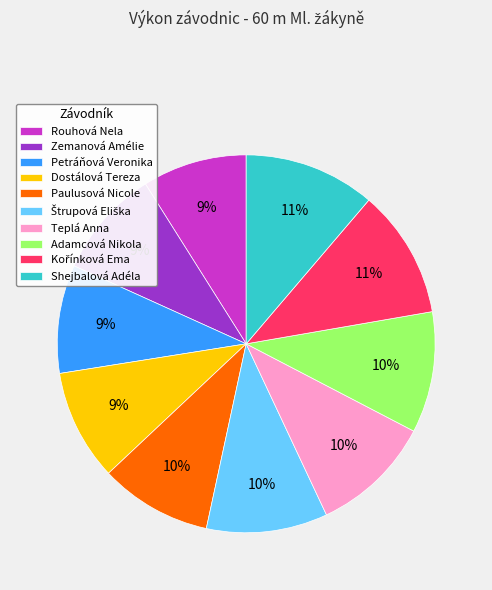

Is the sum of Teplá Anna and Dostálová Tereza greater than half?

No